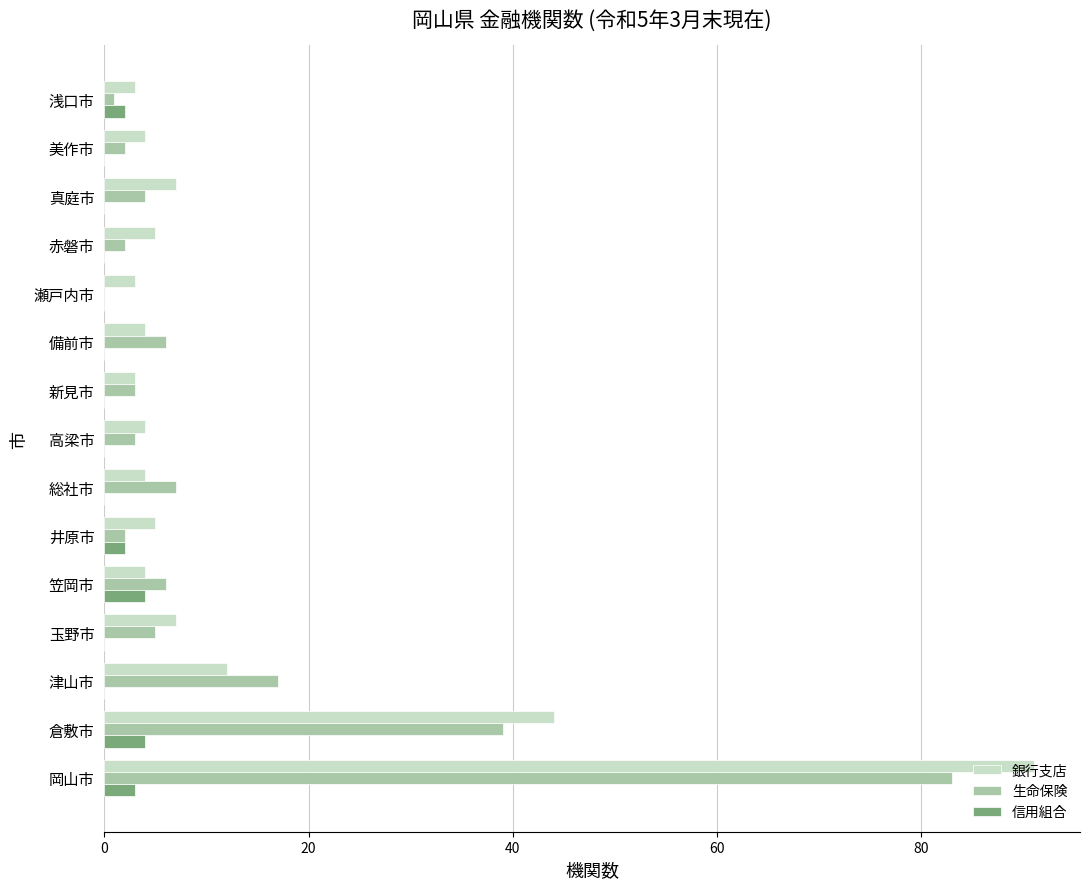

Which series has the largest total across all categories?

銀行支店